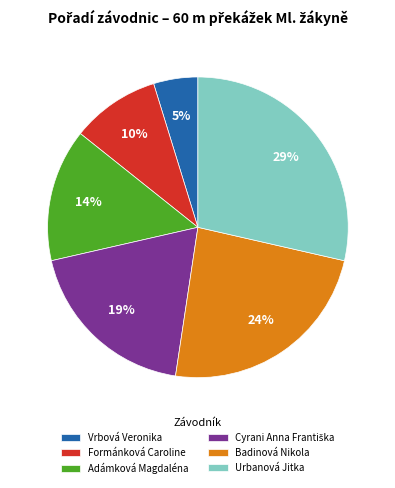

Which category has the smallest portion of the pie?

Vrbová Veronika